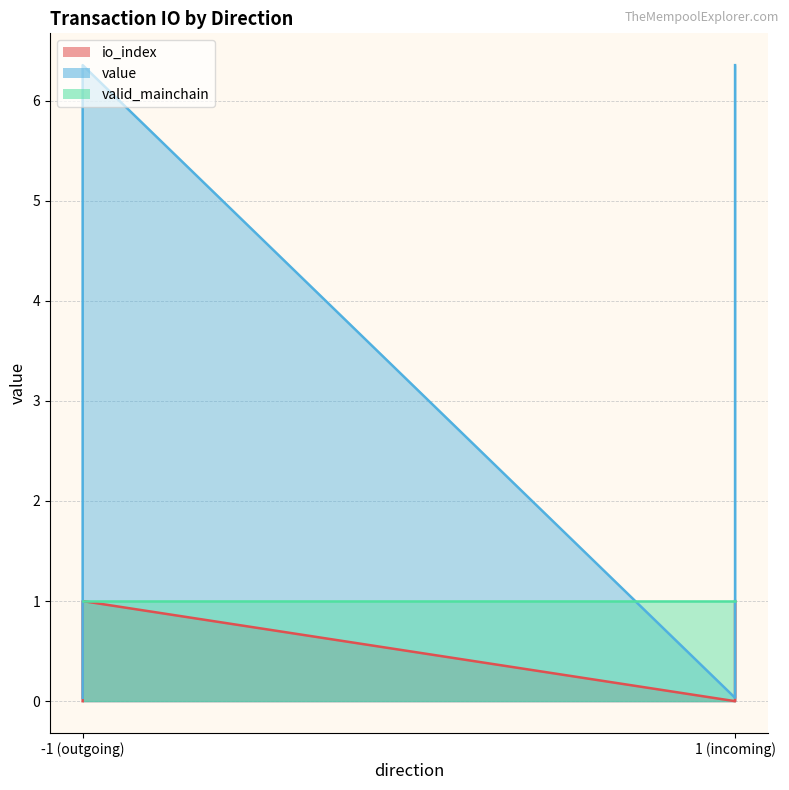

What position from the left is -1_0?

1